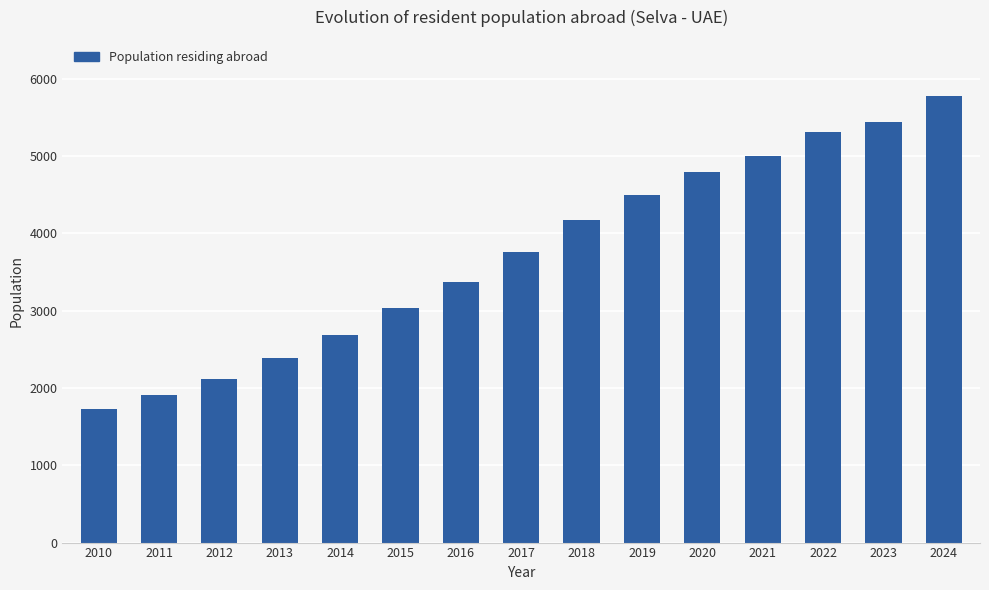

How many bars are there in total?

15